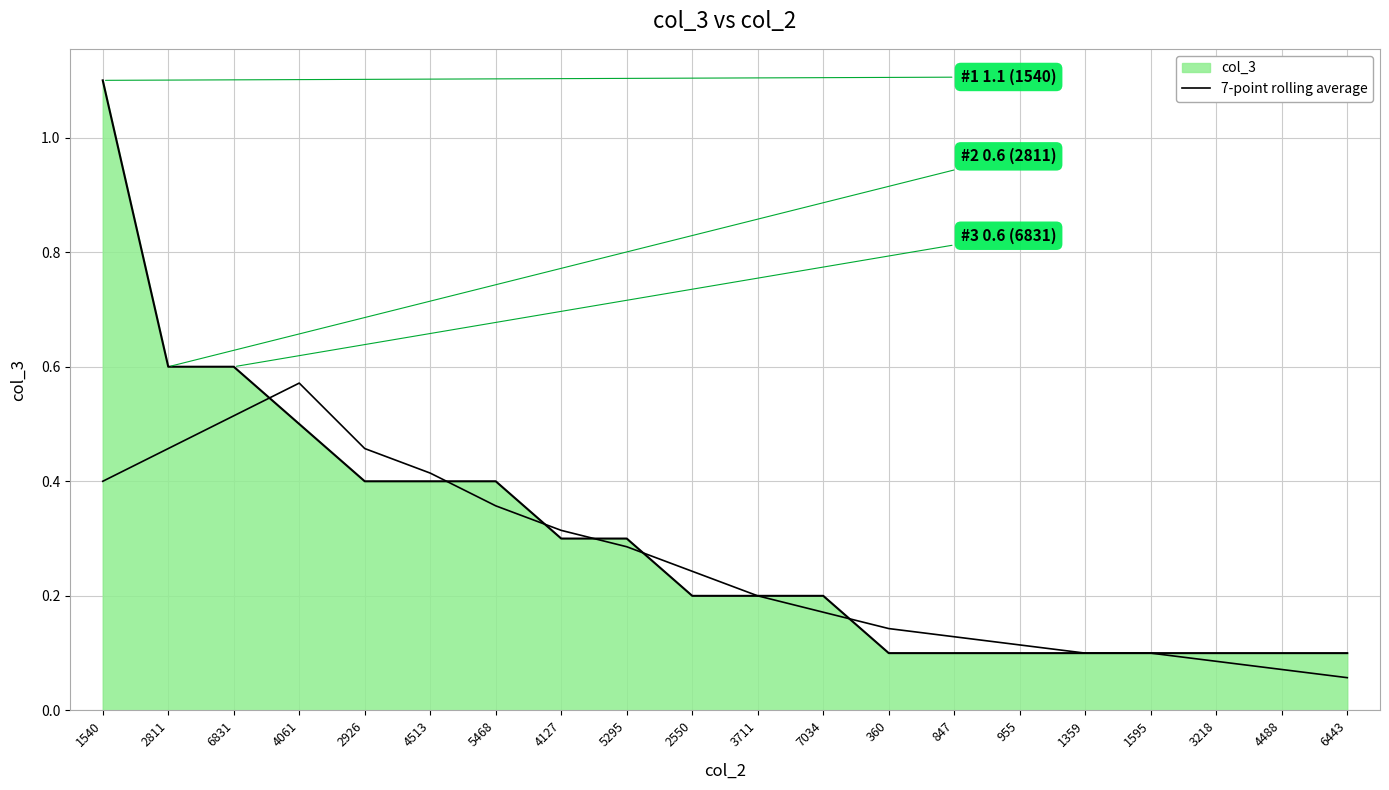

What position from the right is 4061?

17